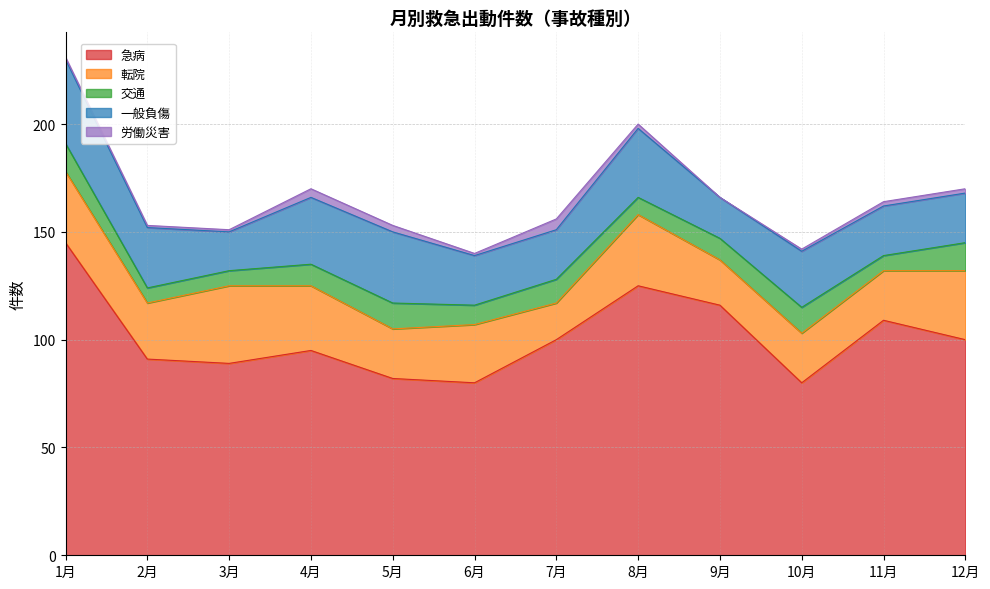

Reading left to right, list all the values displayed in this chart.

急病: 145	91	89	95	82	80	100	125	116	80	109	100
転院: 33	26	36	30	23	27	17	33	21	23	23	32
交通: 13	7	7	10	12	9	11	8	10	12	7	13
一般負傷: 39	28	18	31	33	23	23	32	19	26	23	23
労働災害: 1	1	1	4	3	1	5	2	0	1	2	2